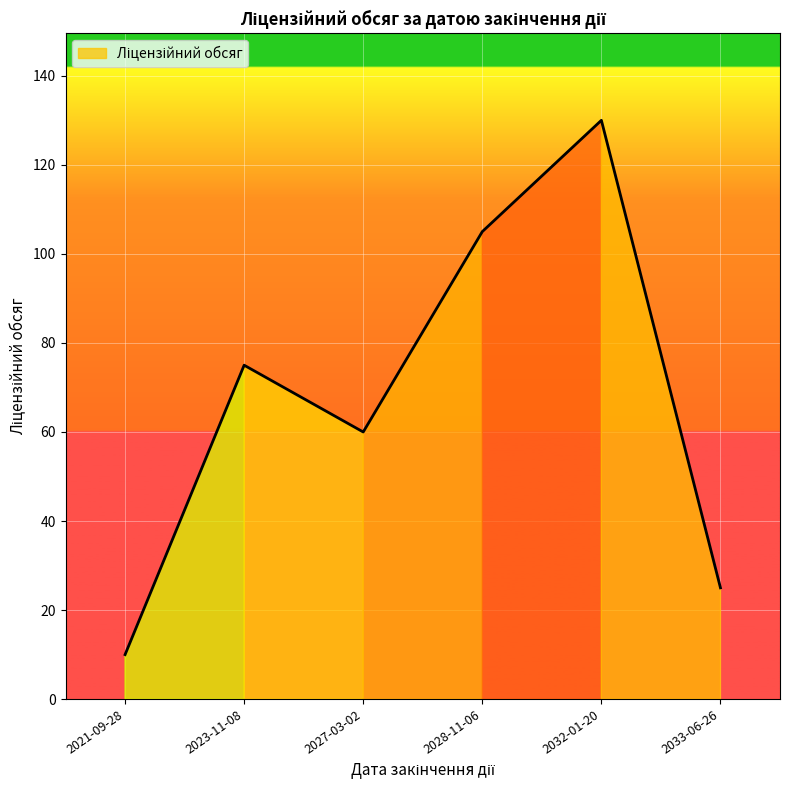

How many values are below 75?

3